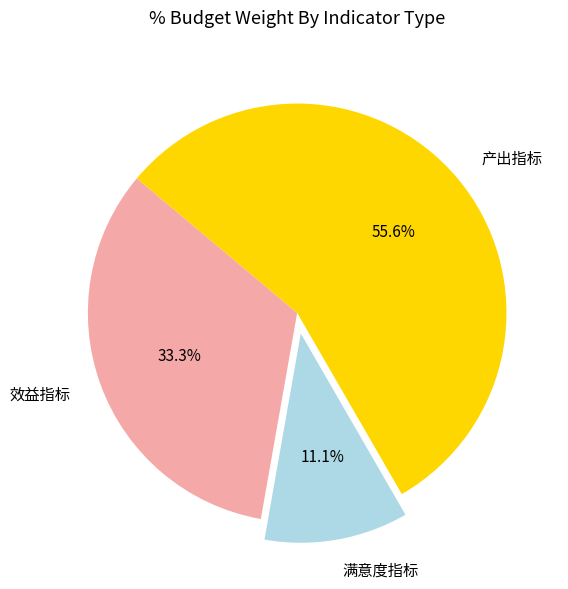

The 产出指标 slice represents 6% of the pie. True or false?

False